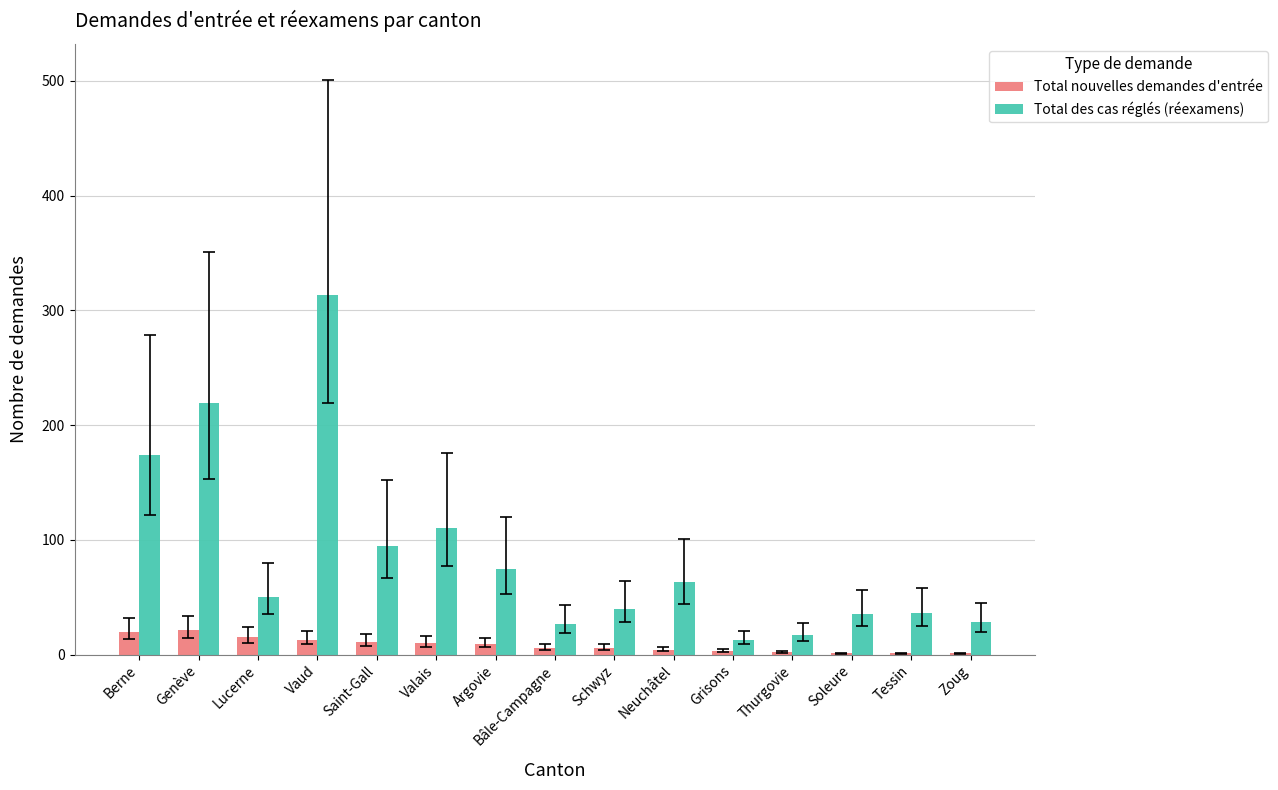

What is the maximum value for Total nouvelles demandes d'entrée?

21